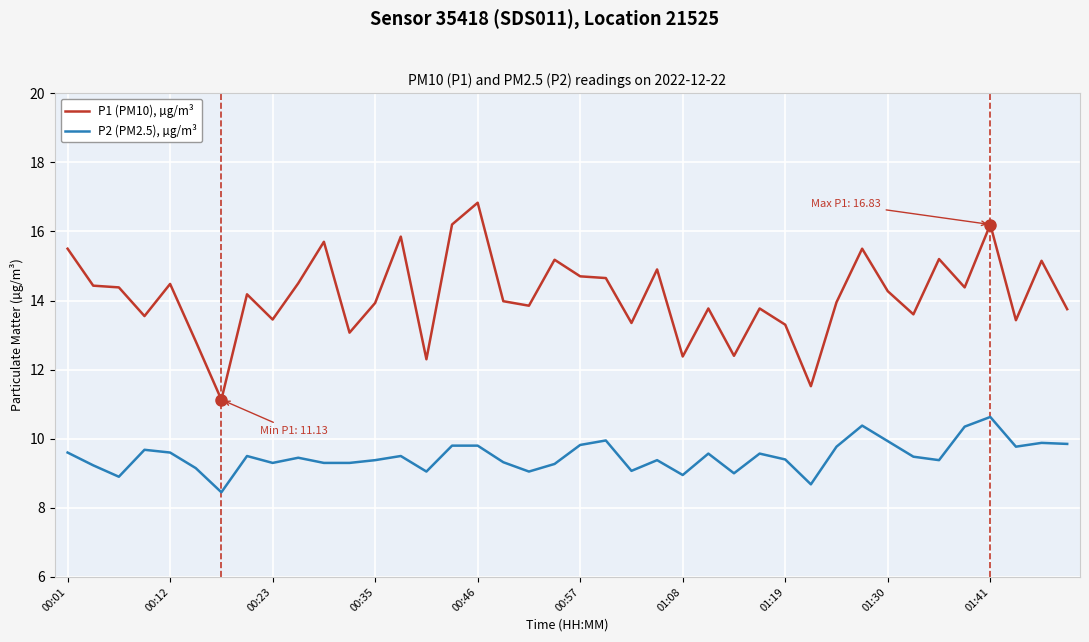

True or false: P1 (PM10), µg/m³ and P2 (PM2.5), µg/m³ cross at least once.

False